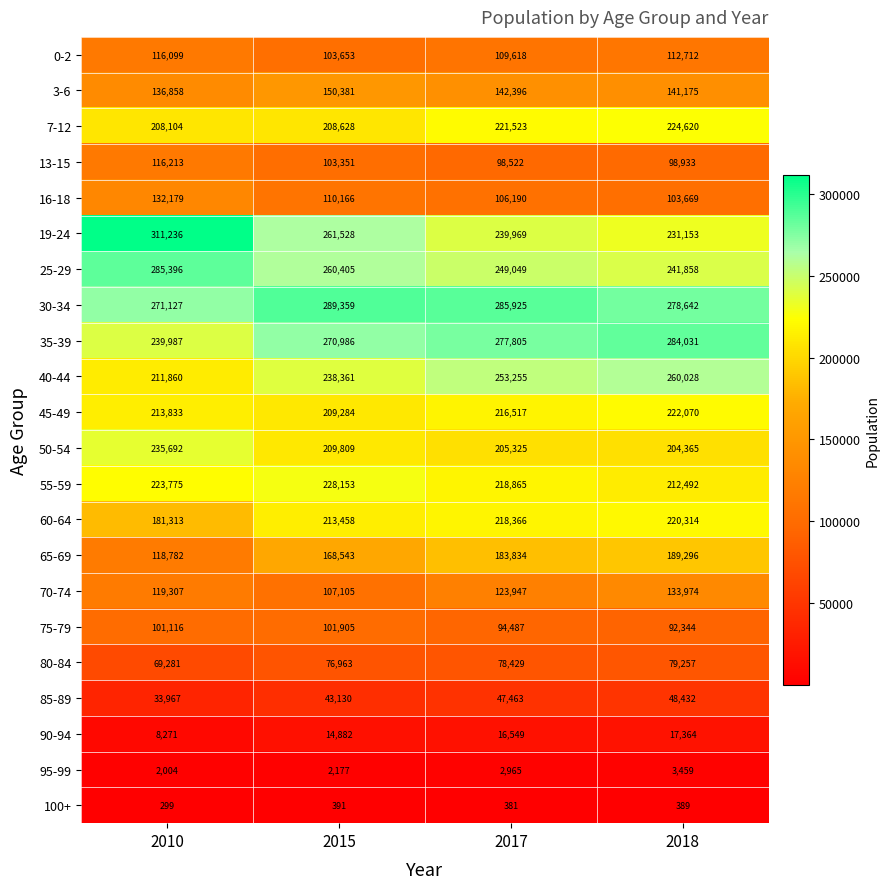

What value does the 65-69 series have at 2010?

118782